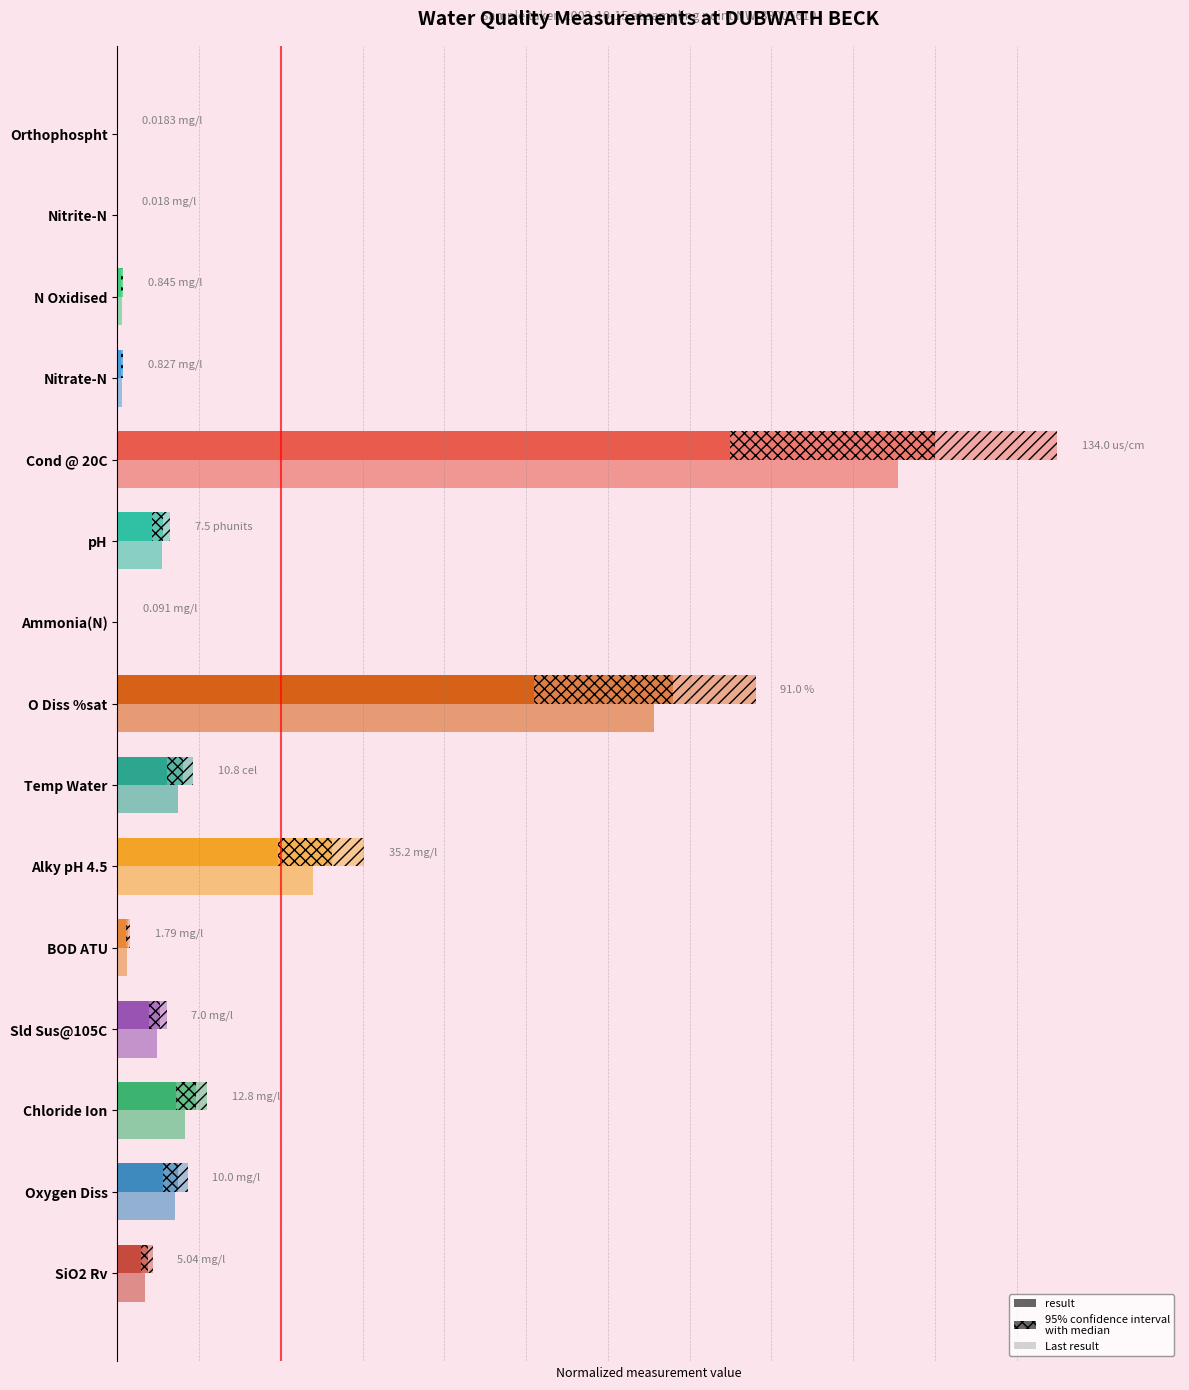

What is the greatest value displayed?

9.6